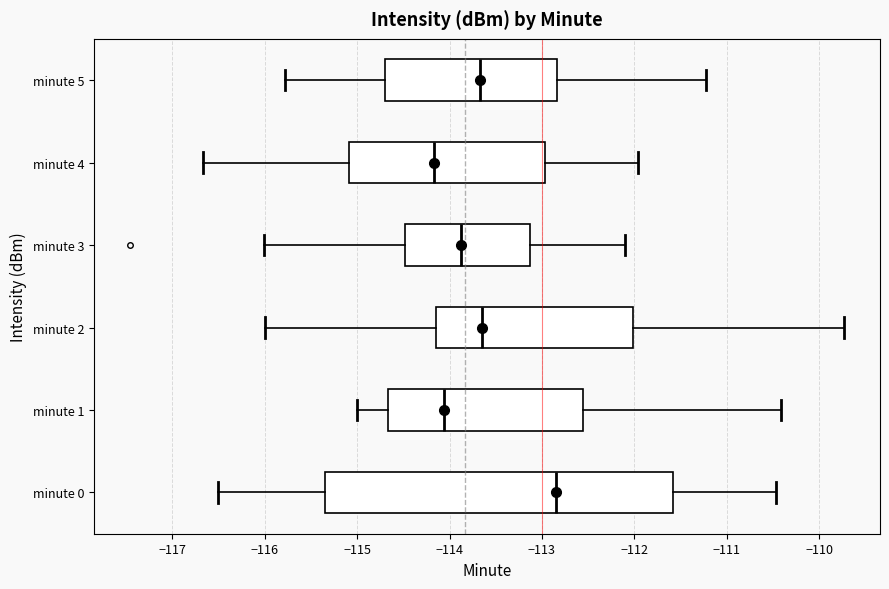

Where does the right whisker of the box for minute 4 end on the x-axis? The values are not printed on the chart, so give them approximately, as read against the axis.

-112.0